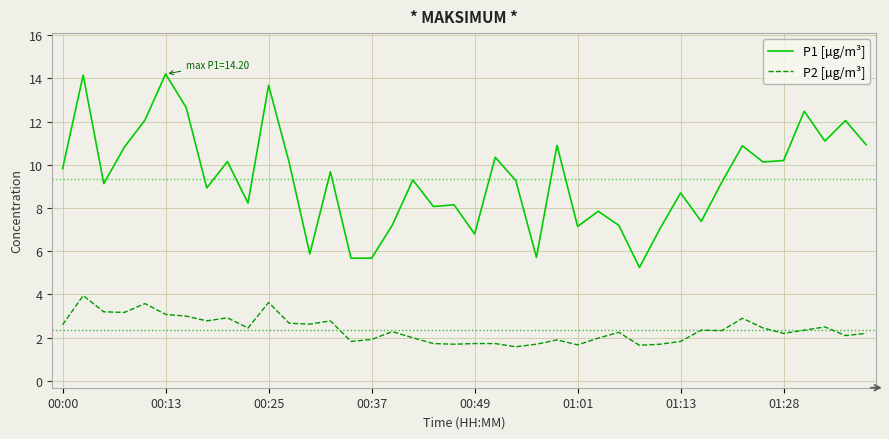

What is the minimum value for P2 [µg/m³]?

1.6